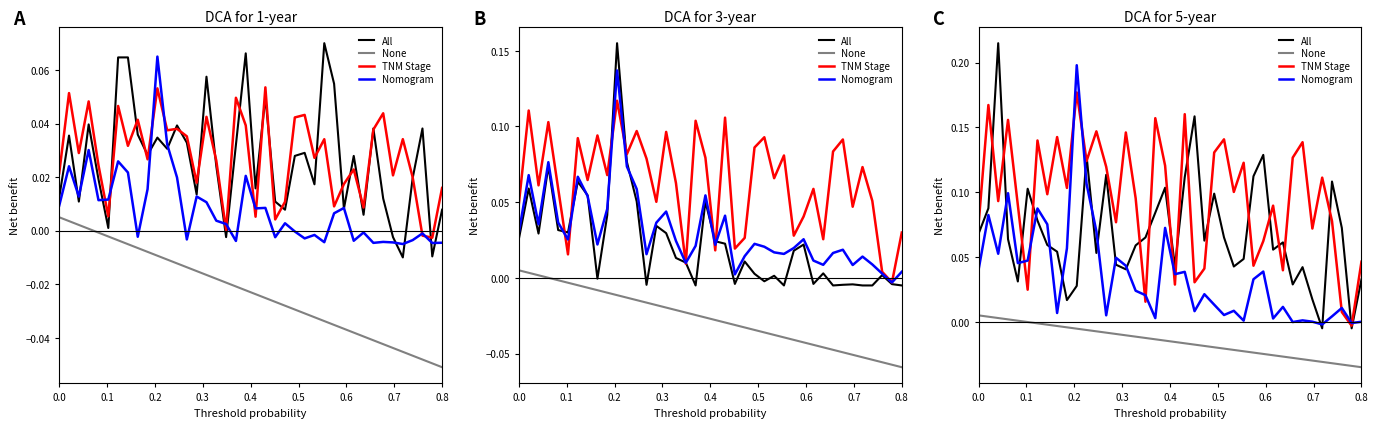

What is the sum of all Nomogram values?

1.4